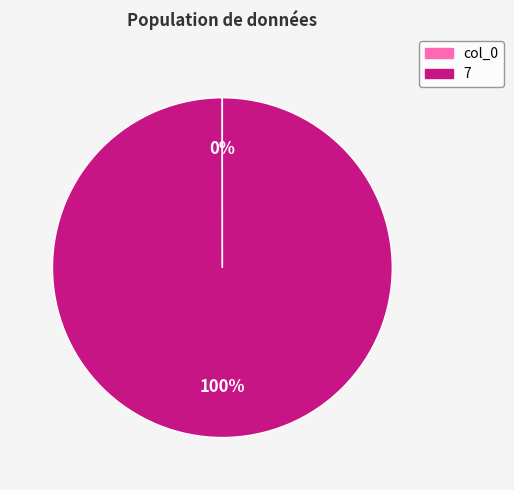

What percentage is the 7 slice, to the nearest percent?

100%